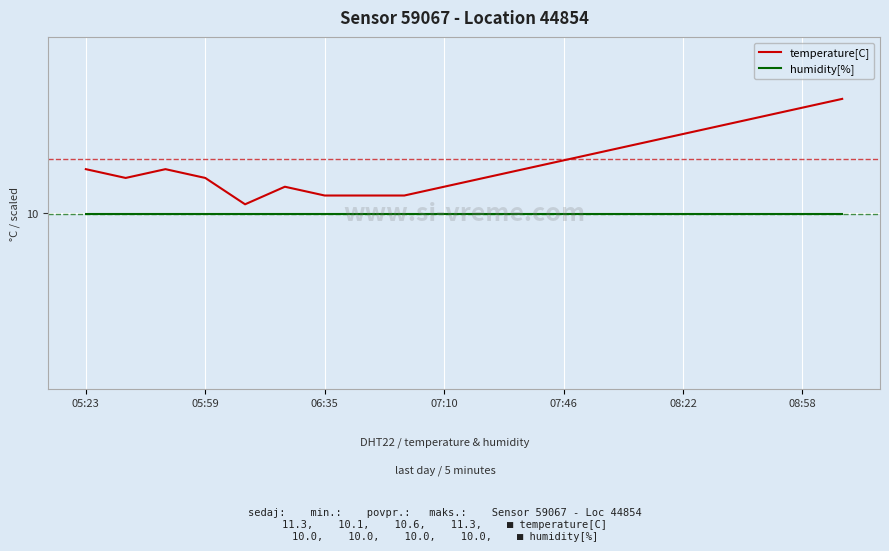

At which category is the sum across all series the highest?

19